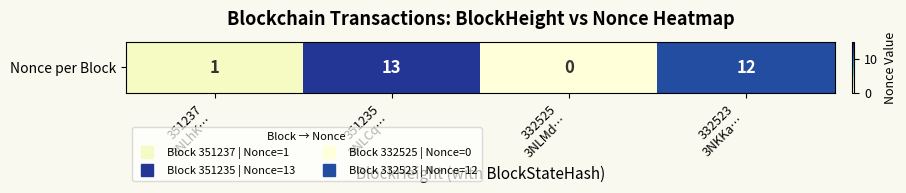

Between 332523
3NKKa… and 332525
3NLMd…, which is larger?

332523
3NKKa…